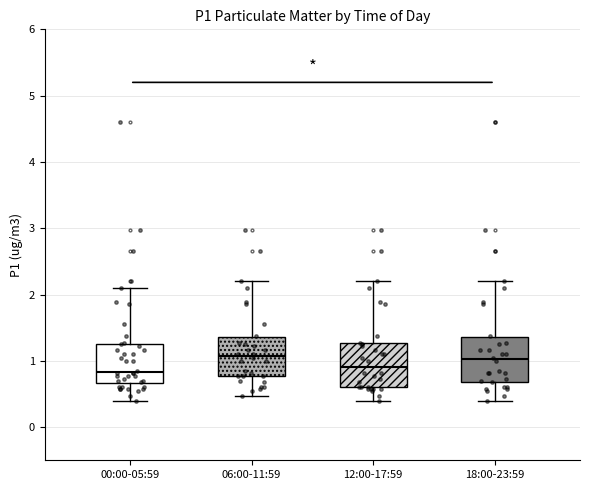

Reading left to right, read every box against the y-axis: the position of its median line, the range the box covers, and the ends of its whiskers. The values are not printed on the chart, so give them approximately, as read against the axis.

00:00-05:59: median 0.8, box 0.7 to 1.3, whiskers 0.4 to 2.1
06:00-11:59: median 1.1, box 0.8 to 1.4, whiskers 0.5 to 2.2
12:00-17:59: median 0.9, box 0.6 to 1.3, whiskers 0.4 to 2.2
18:00-23:59: median 1.0, box 0.7 to 1.4, whiskers 0.4 to 2.2